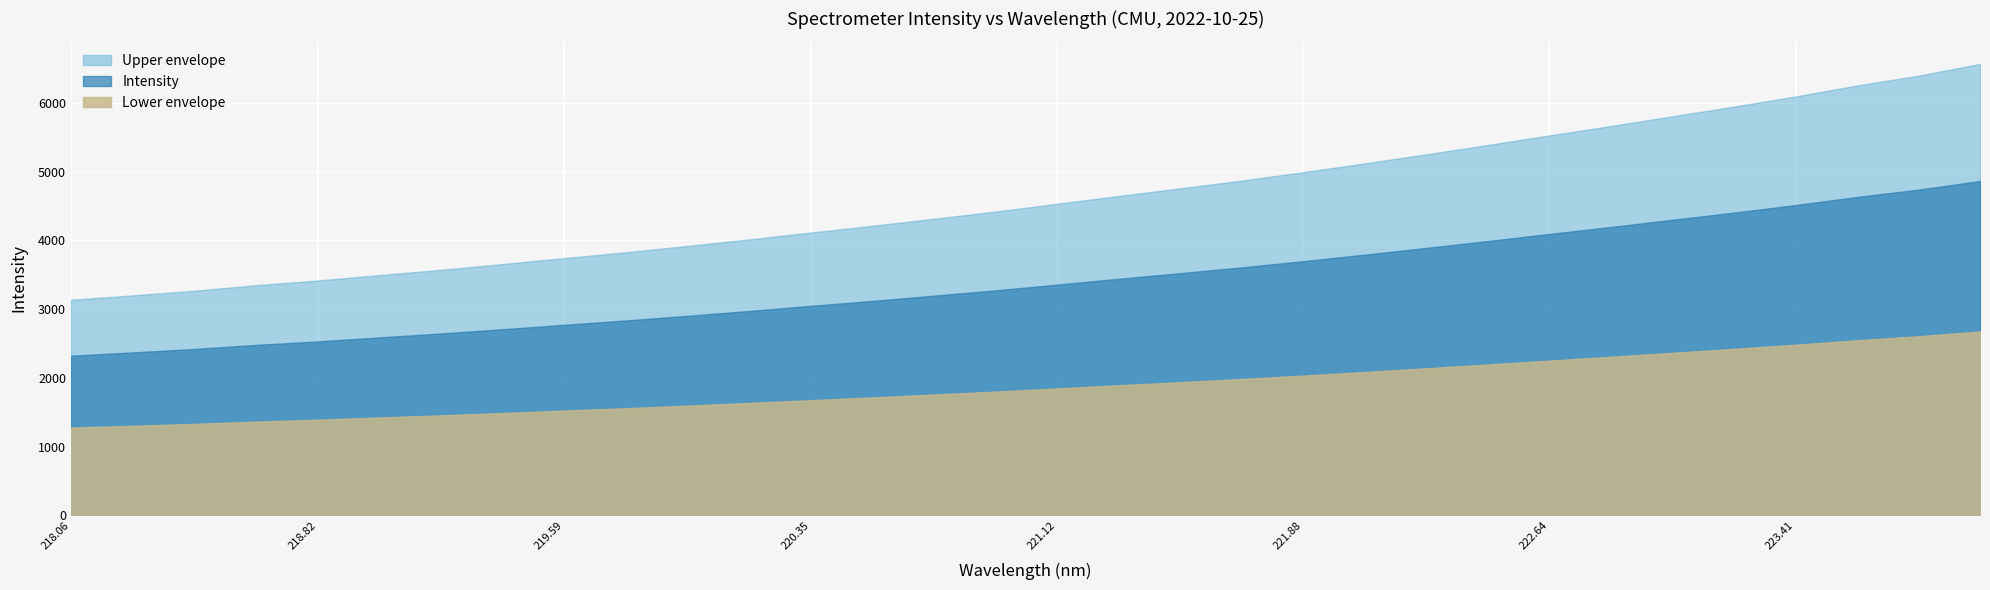

List the series in order of their overall mean, highest first.

Upper envelope, Intensity, Lower envelope